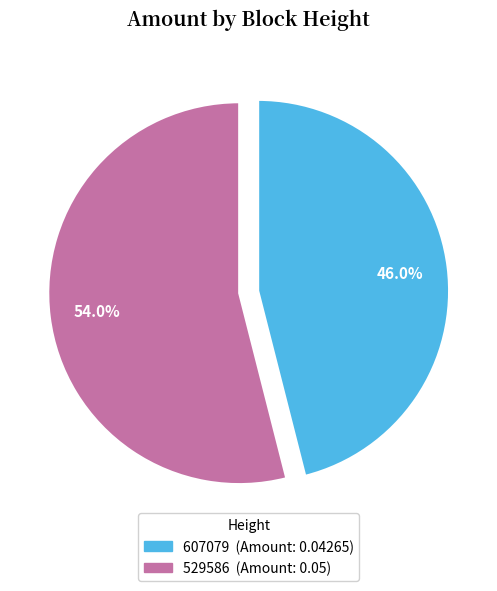

To the nearest percent, what portion does 529586 represent?

54%